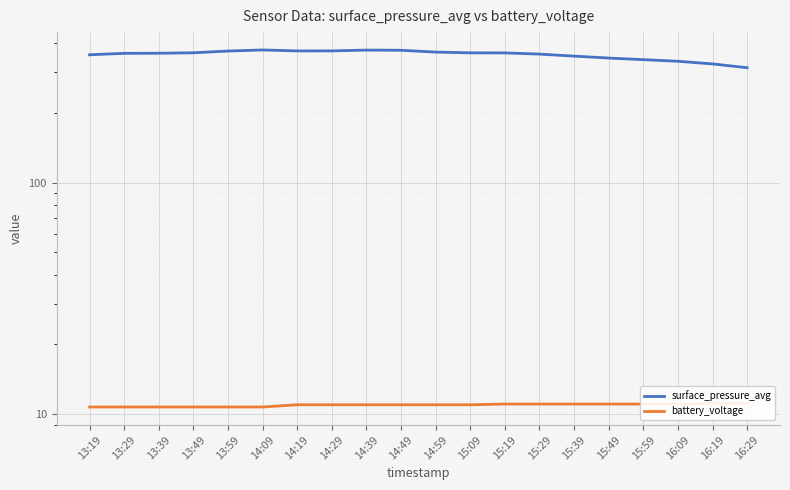

Rank the categories by surface_pressure_avg value from highest to lowest.

14:09, 14:39, 14:49, 14:29, 14:19, 13:59, 14:59, 13:49, 15:09, 15:19, 13:39, 13:29, 15:29, 13:19, 15:39, 15:49, 15:59, 16:09, 16:19, 16:29